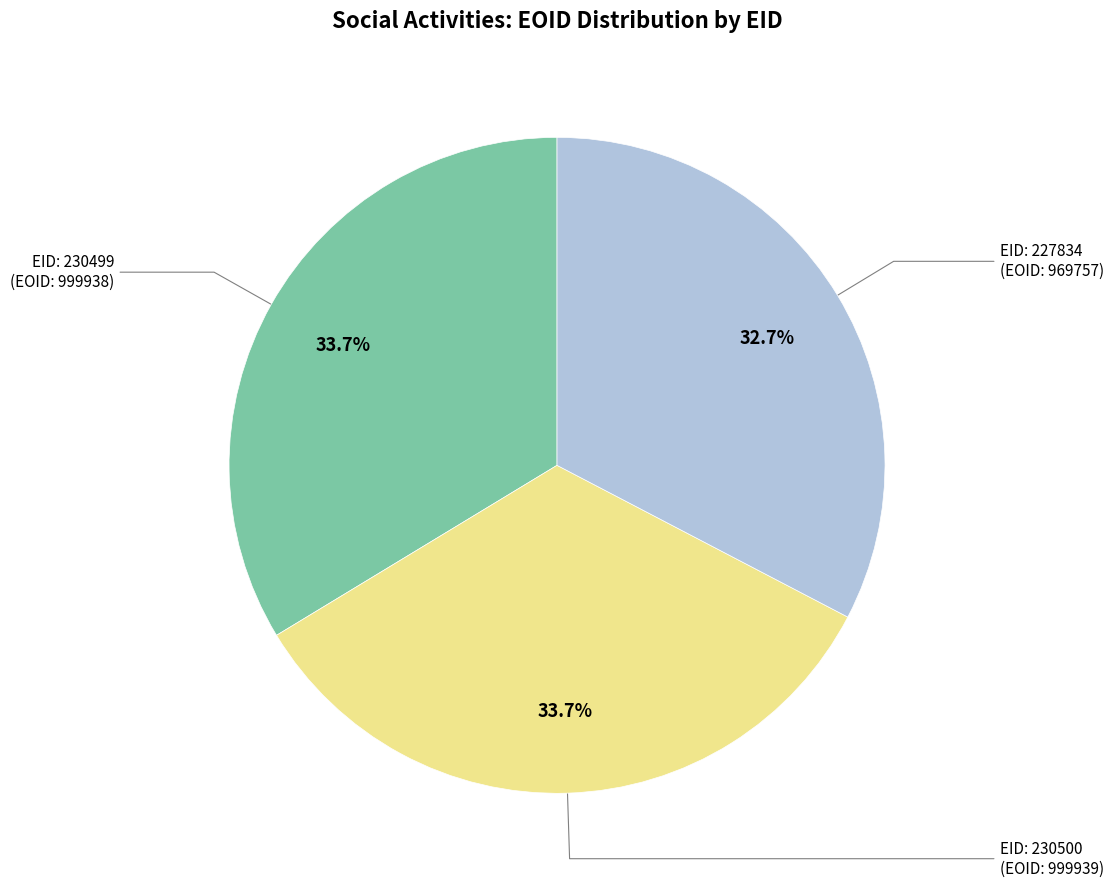

Is there any slice that represents more than half of the pie?

No